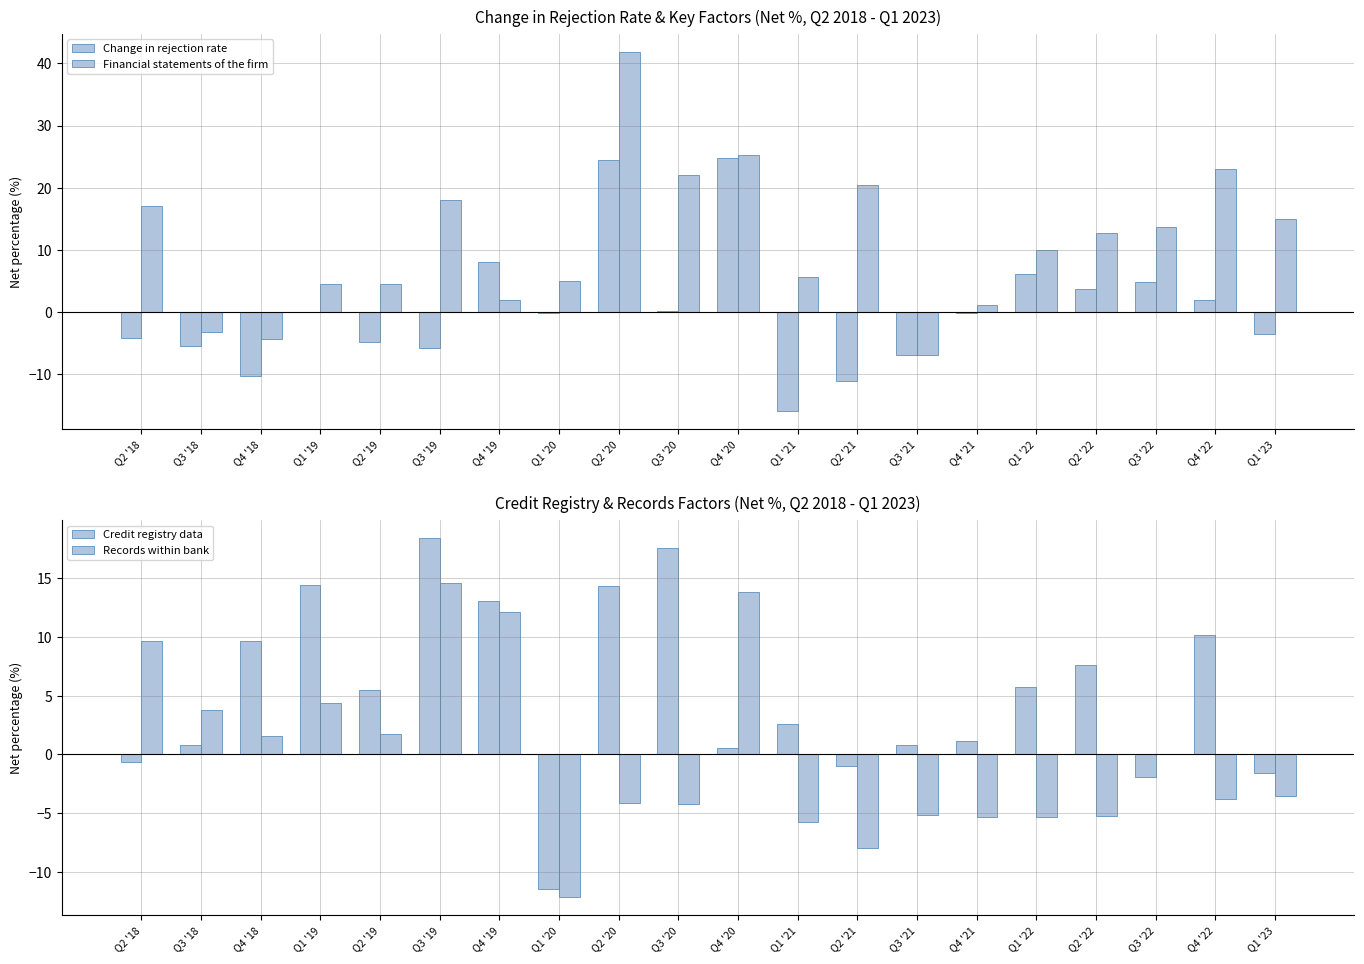

At which label is Change in rejection rate closest to 4?

Q2 '22